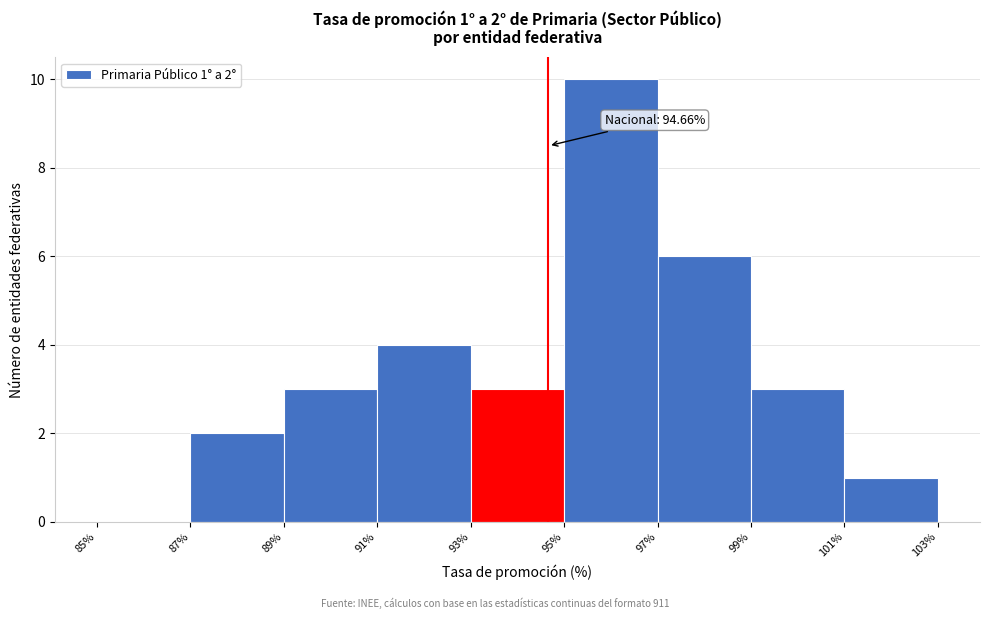

Over which range of the x-axis is the bar tallest?

95% to 97%